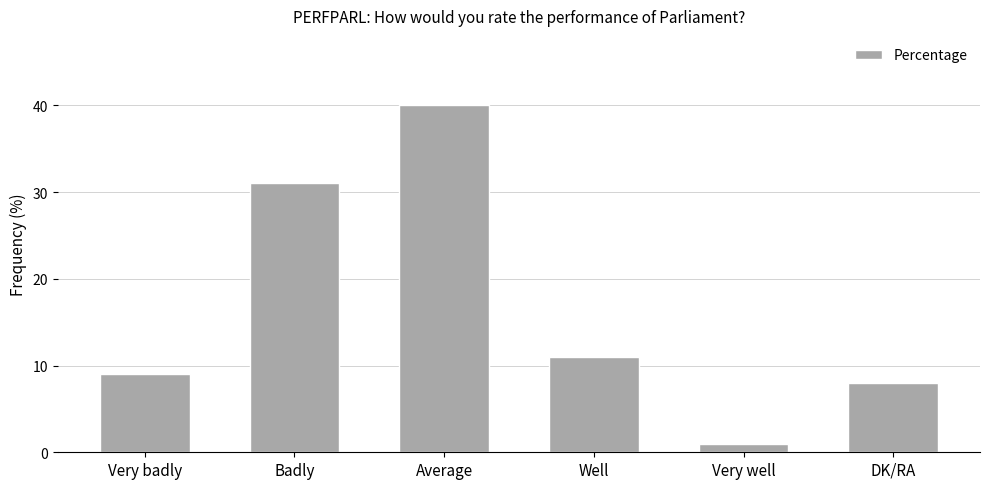

Count the number of data series in this chart.

1